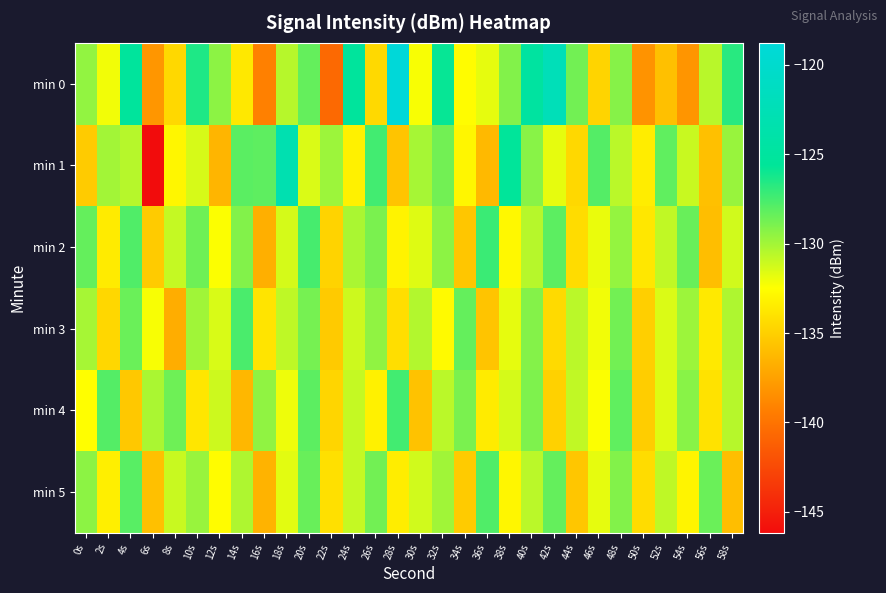

Which series changed the most between 20s and 22s?

min 0